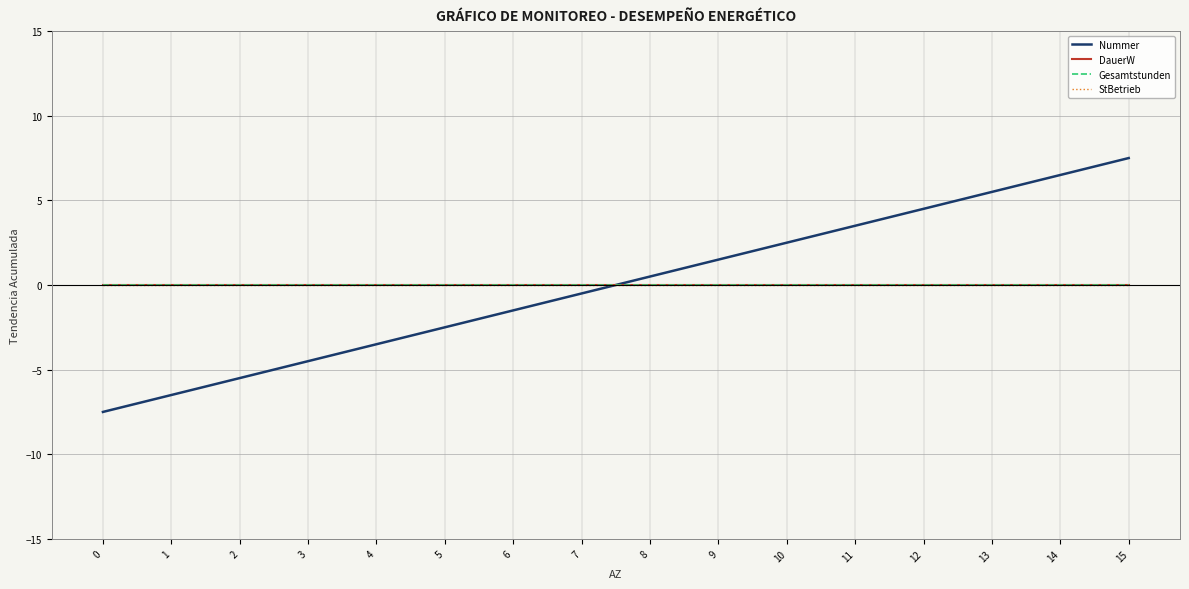

Which has a higher value, 13 or 3?

13